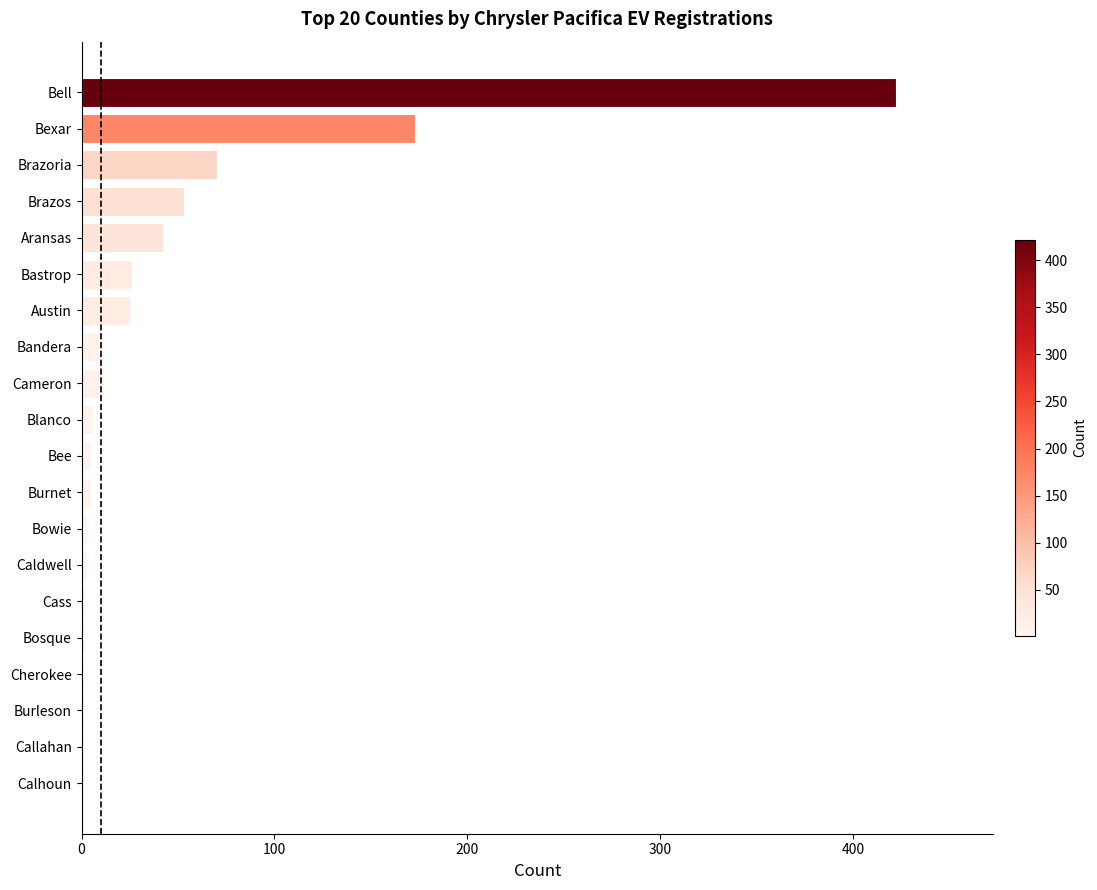

What is the greatest value displayed?

422